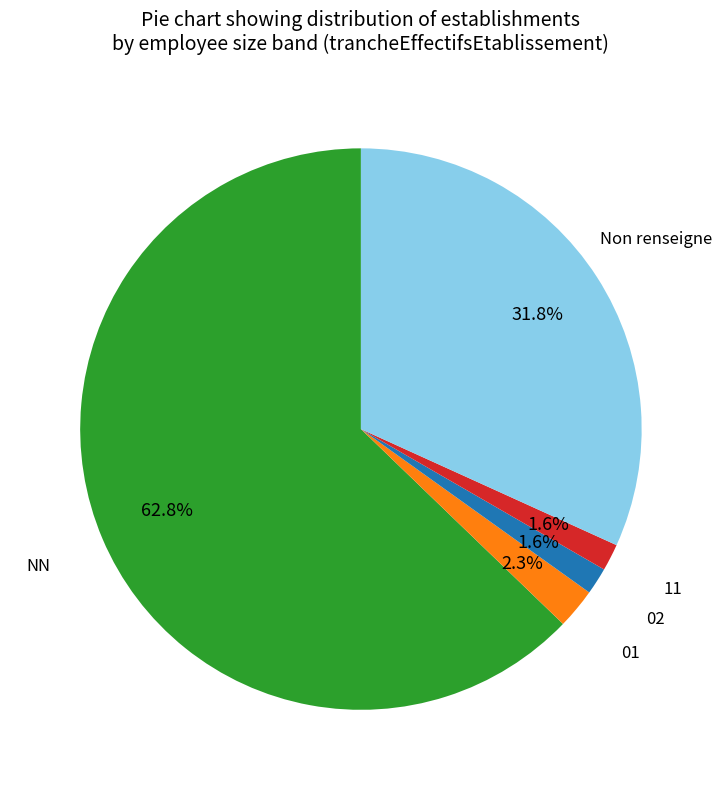

To the nearest percent, what is the difference between the largest and smallest slice percentages?

61%